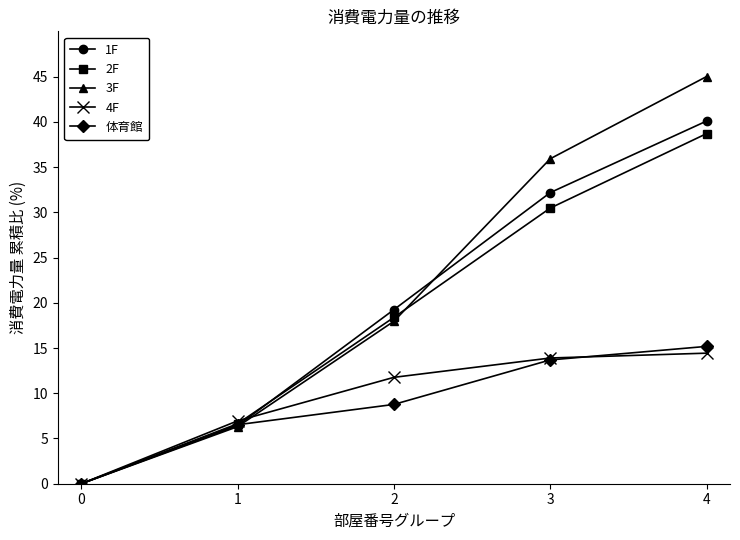

At which category is the sum across all series the highest?

4